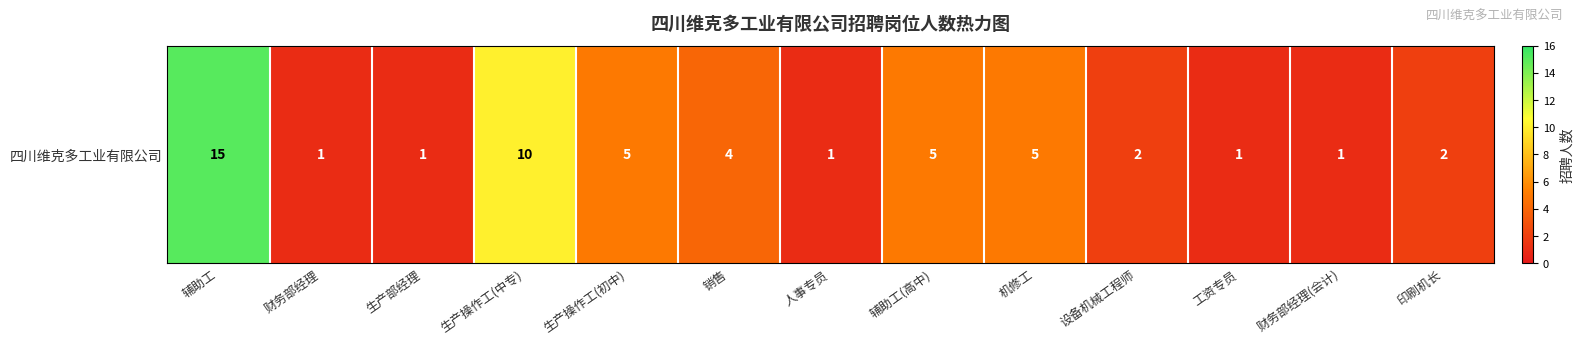

What is the smallest value displayed?

1